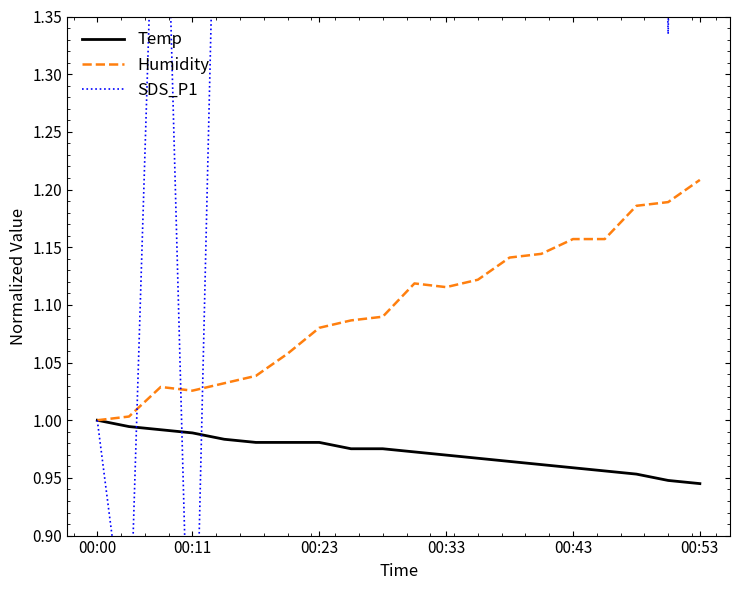

How many times do SDS_P1 and Temp cross each other?

3